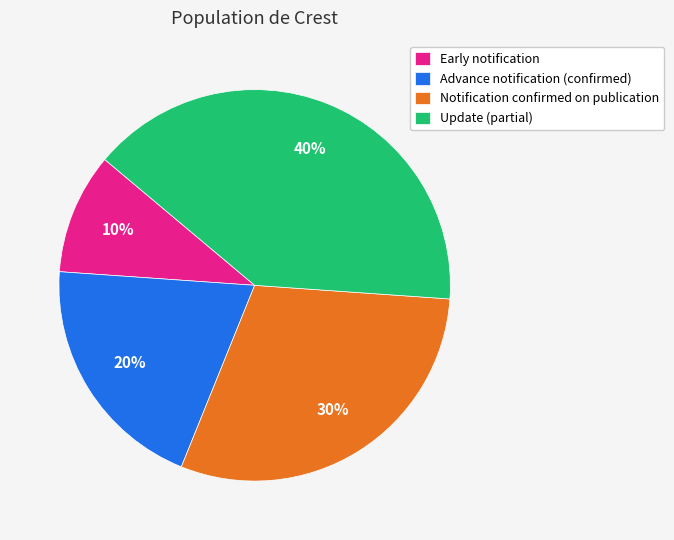

Combined, do Early notification and Notification confirmed on publication account for over 50%?

No